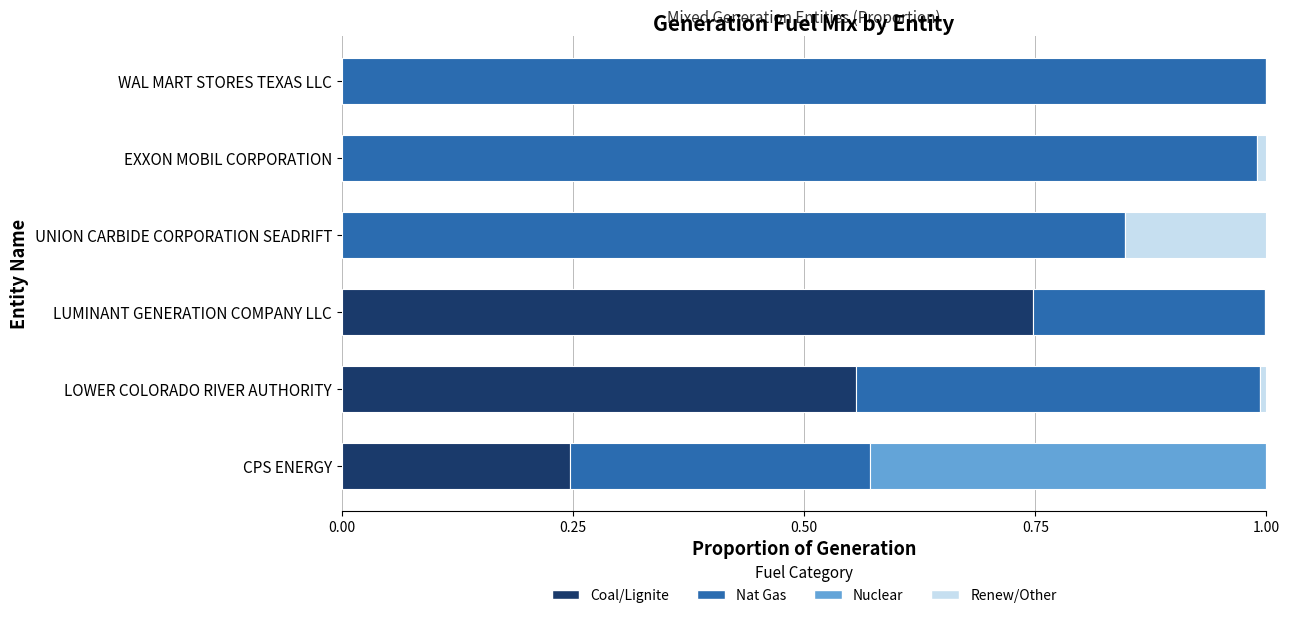

The Coal/Lignite series shows 0.0 at WAL MART STORES TEXAS LLC. True or false?

True